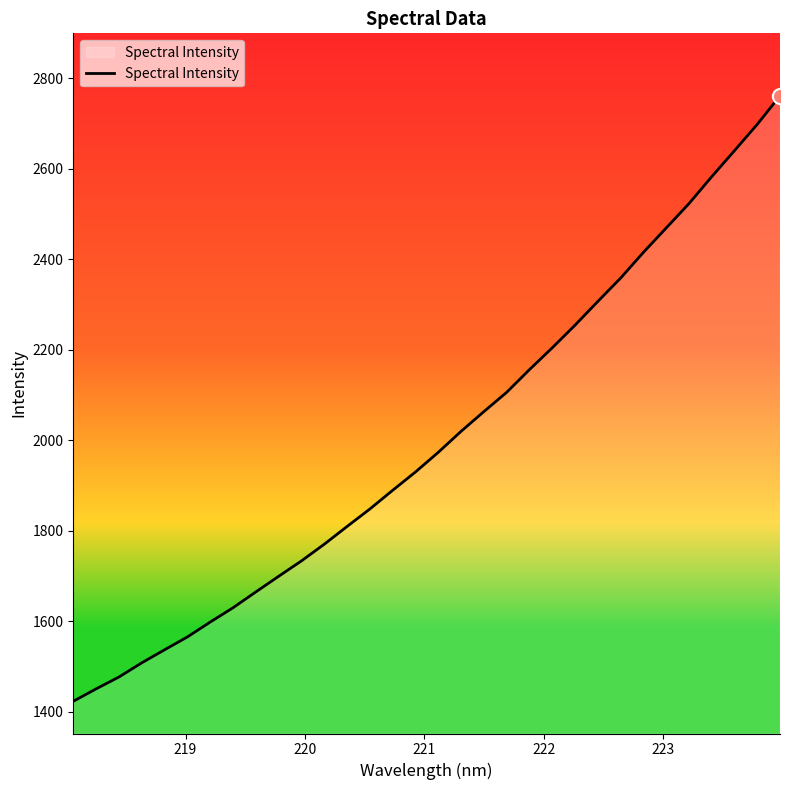

What is the maximum value shown in the chart?

2761.0